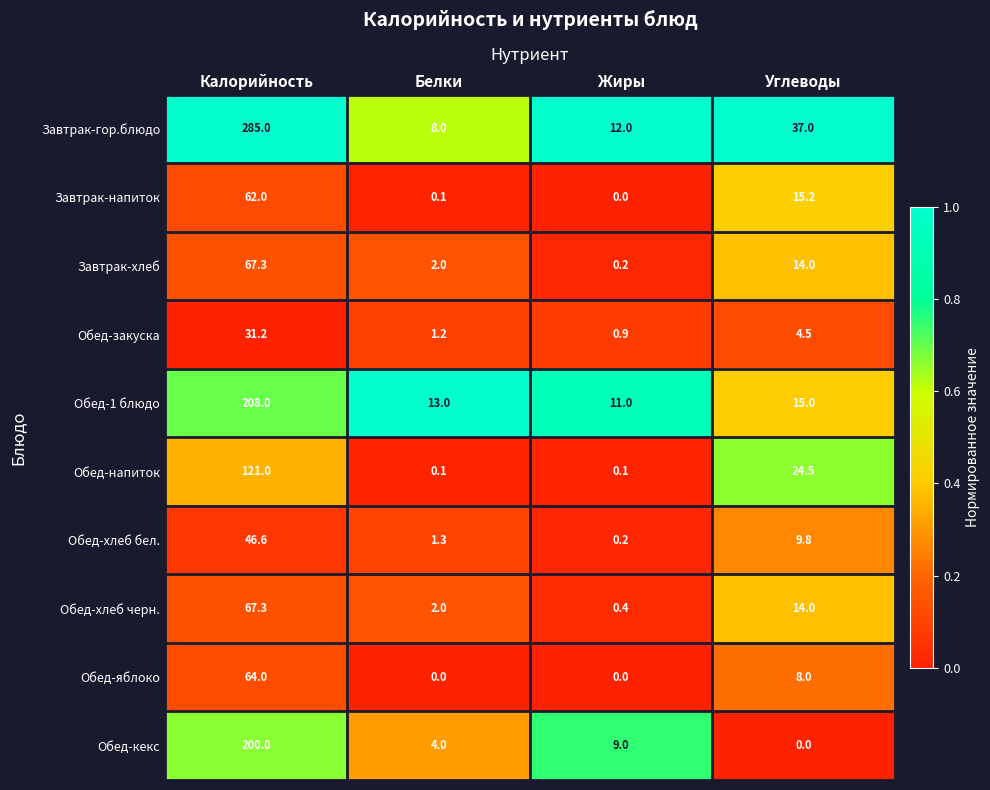

What is the average value of the Обед-хлеб черн. series?

20.9